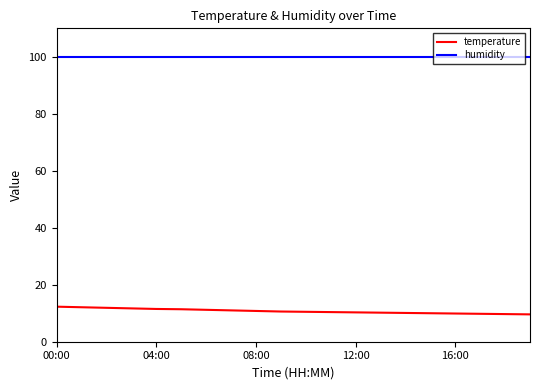

Which series has the largest range (max minus min)?

temperature